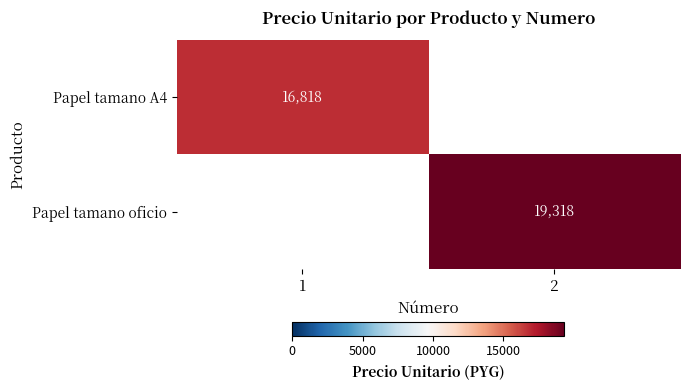

Count the number of data series in this chart.

2